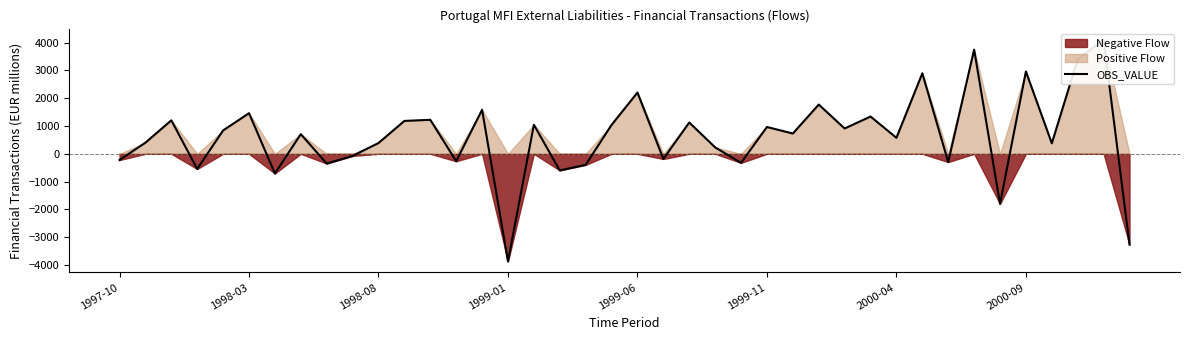

True or false: the data has more than 0 interior local peaks.

True